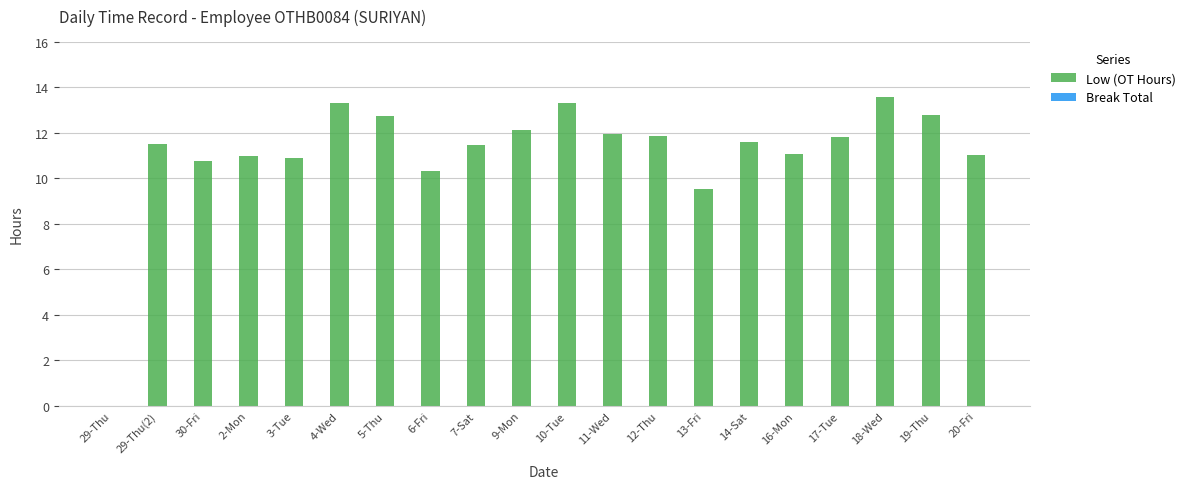

What is the maximum value shown in the chart?

13.6